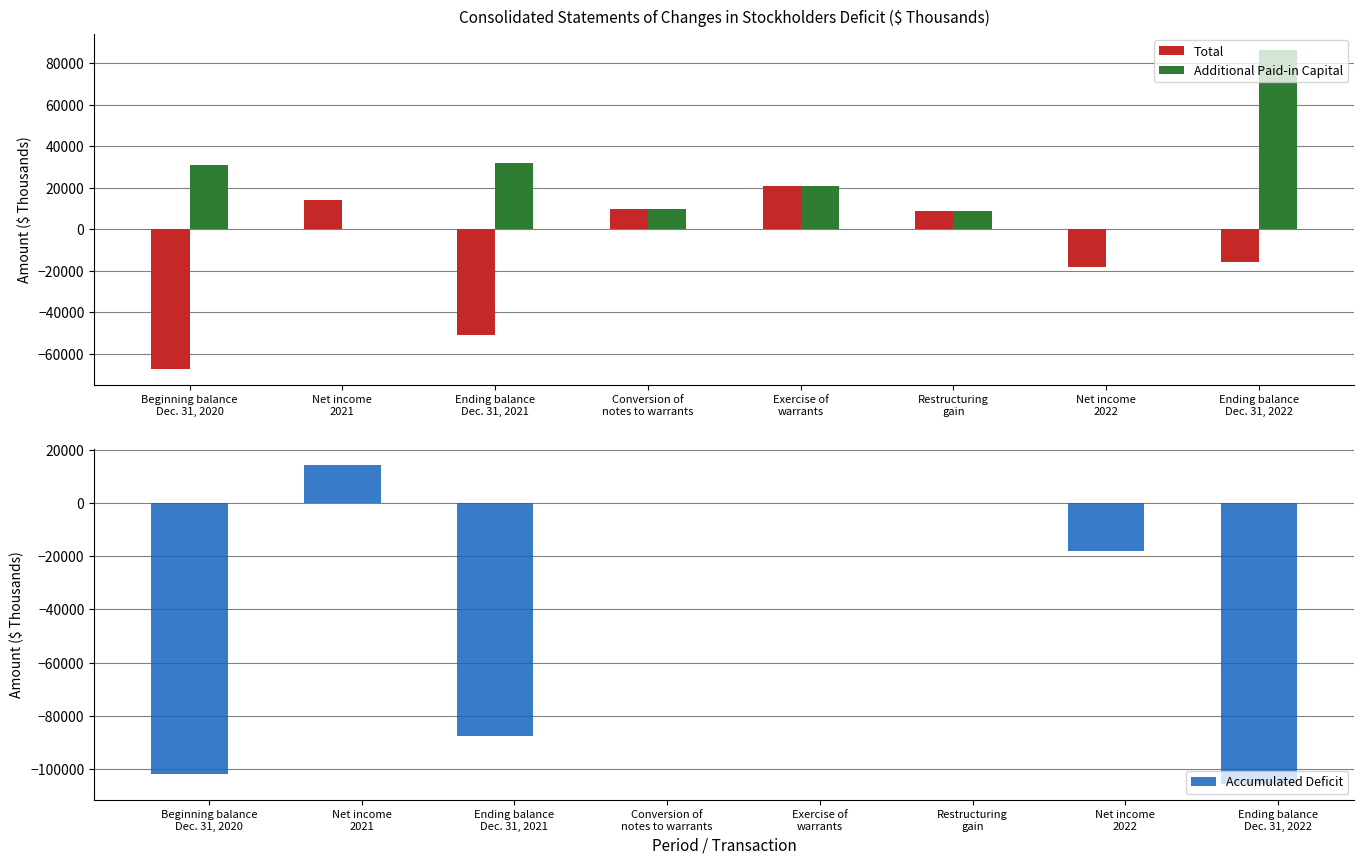

How many positive values does the Additional Paid-in Capital series have?

6